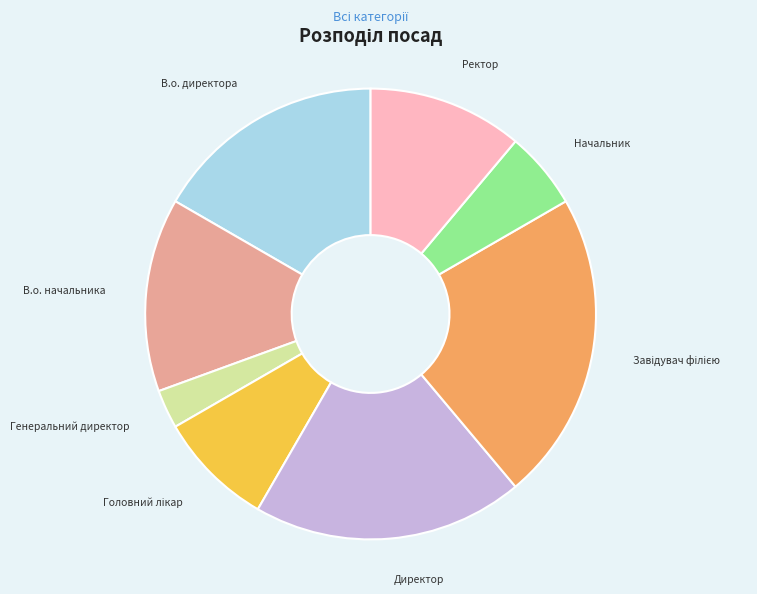

Is there any slice that represents more than half of the pie?

No